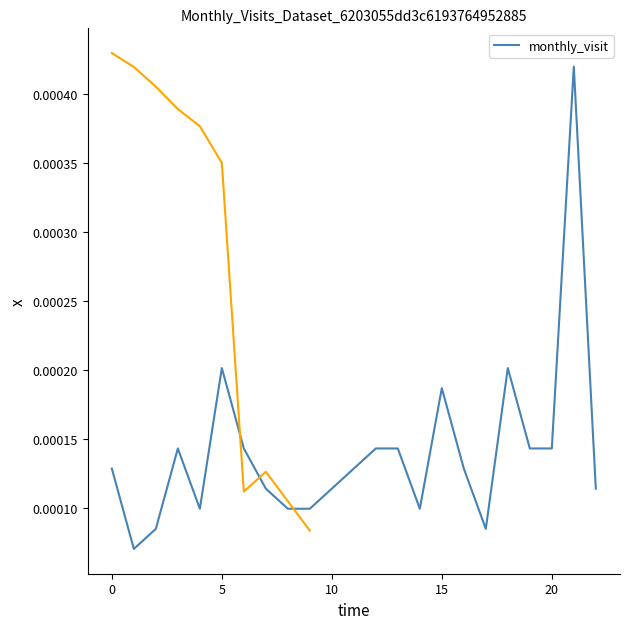

True or false: there are more than 2 points higher than both neighbors.

True